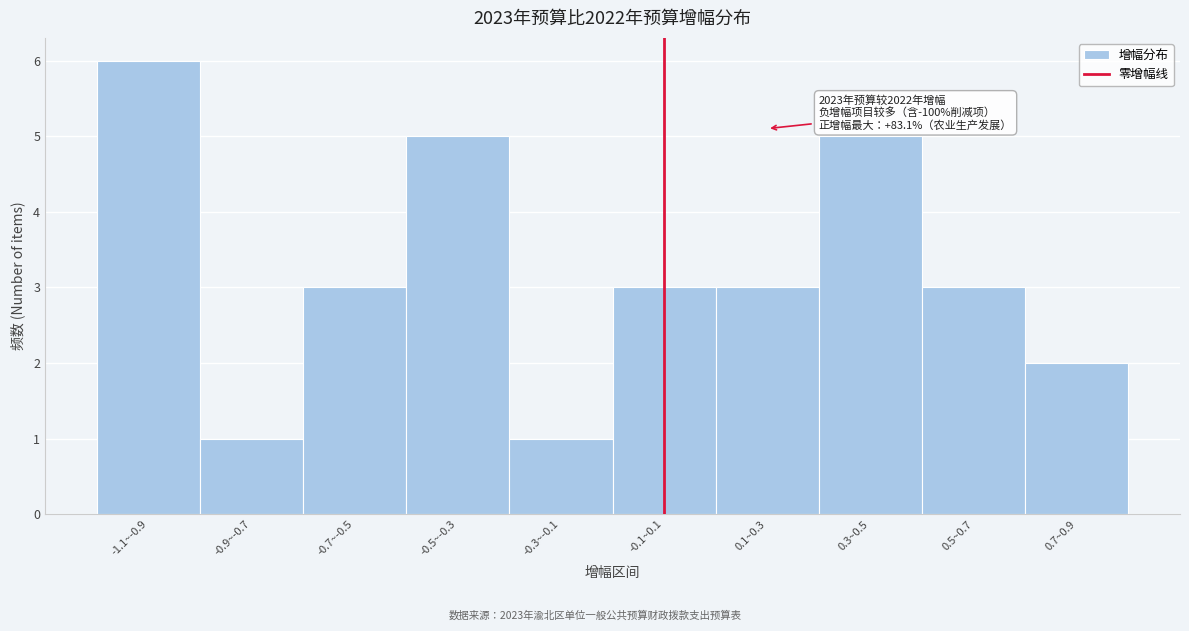

Reading left to right, transcribe all the data shown in this chart.

6	1	3	5	1	3	3	5	3	2